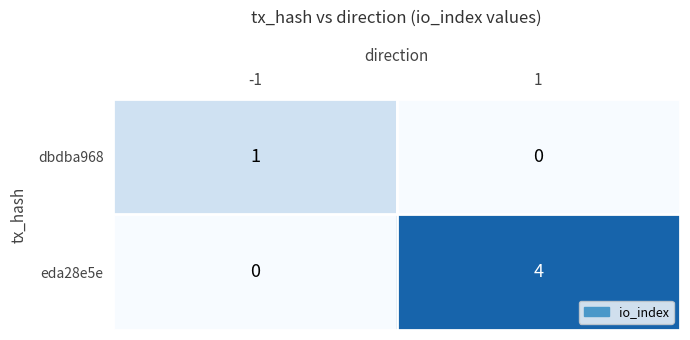

Rank the series by their average value, from highest to lowest.

eda28e5e, dbdba968